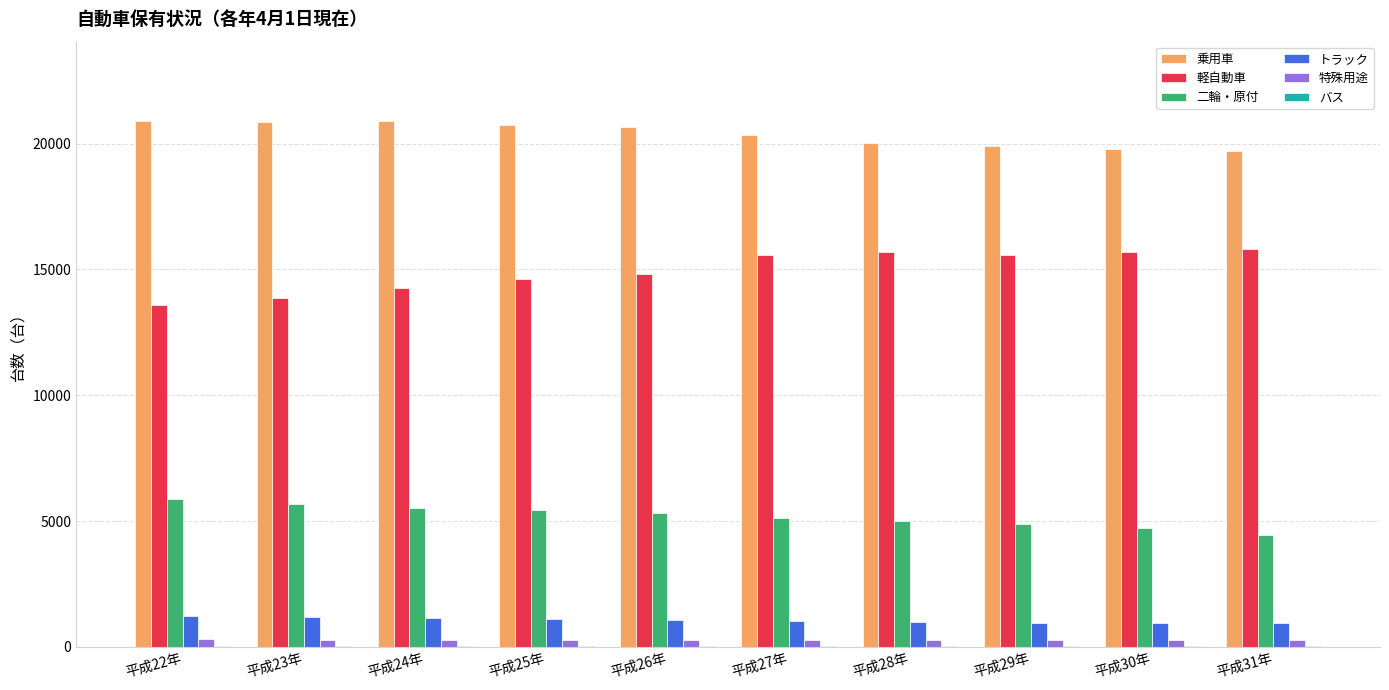

How many groups of bars are there?

10